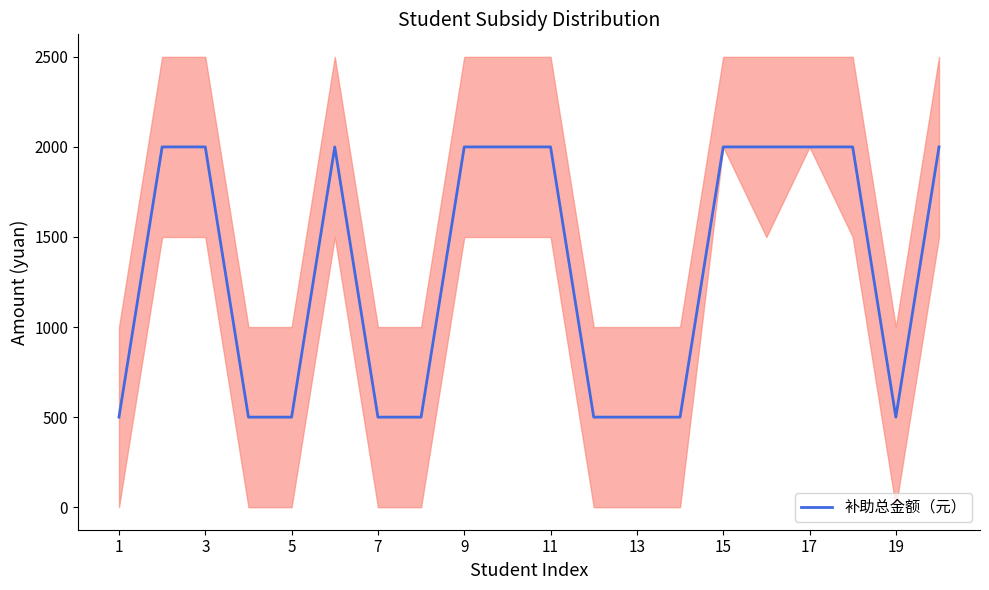

Is this an area chart (filled region under the line)?

No